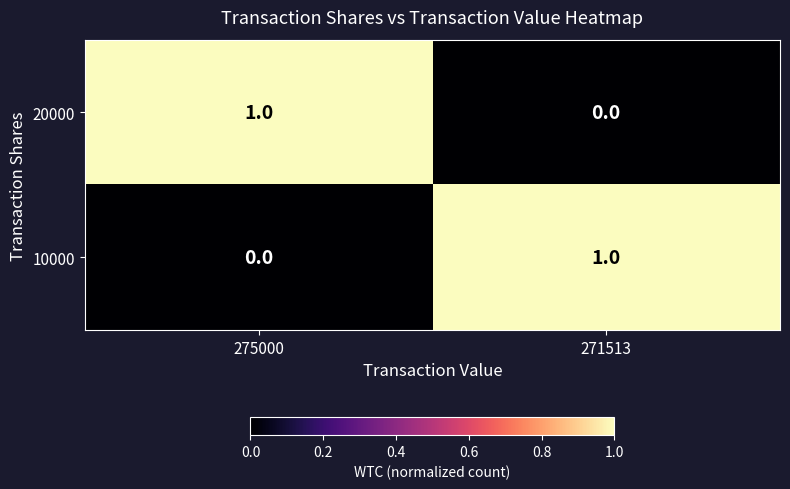

What is the total value across all series at 275000?

1